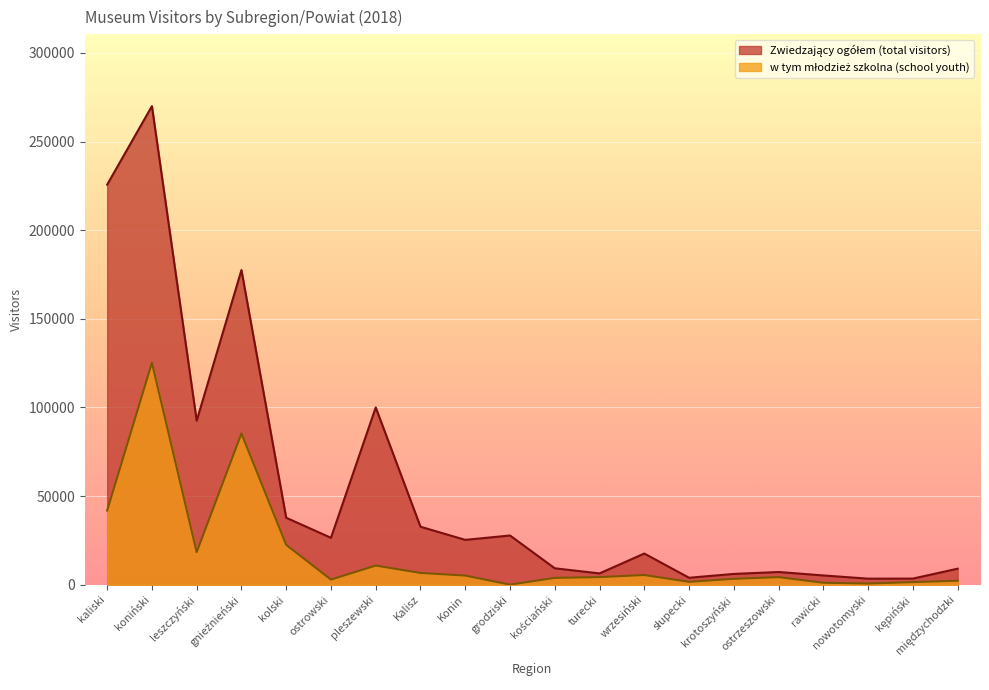

What is the difference between the second highest and second lowest values in the Zwiedzający ogółem (total visitors) series?

222296